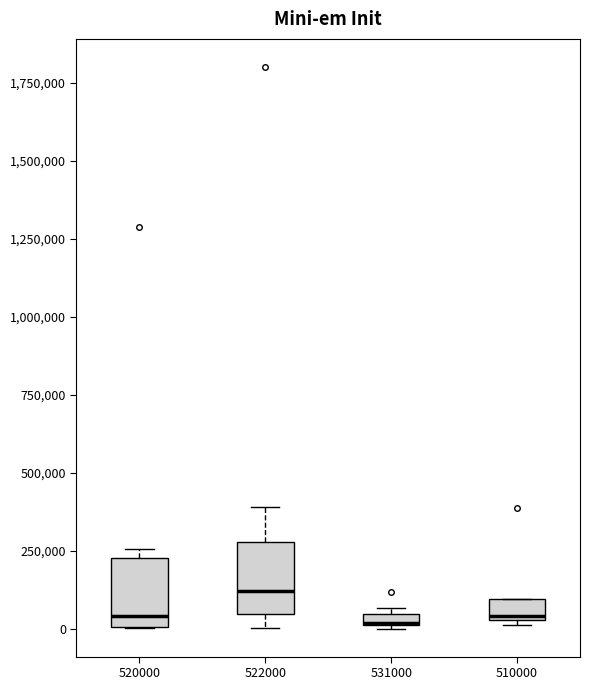

Where is the upper edge of the box at x = 510000 on the y-axis? The values are not printed on the chart, so give them approximately, as read against the axis.

100000